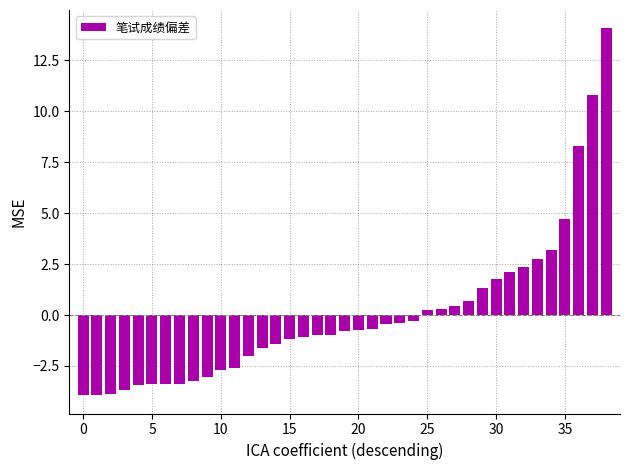

What is the greatest value displayed?

14.1